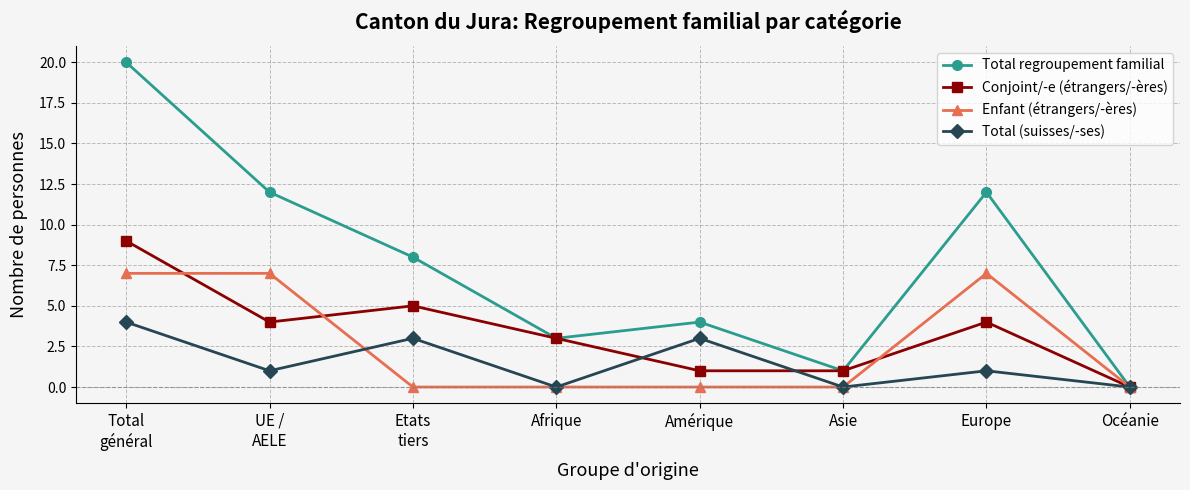

What position from the left is Asie?

6